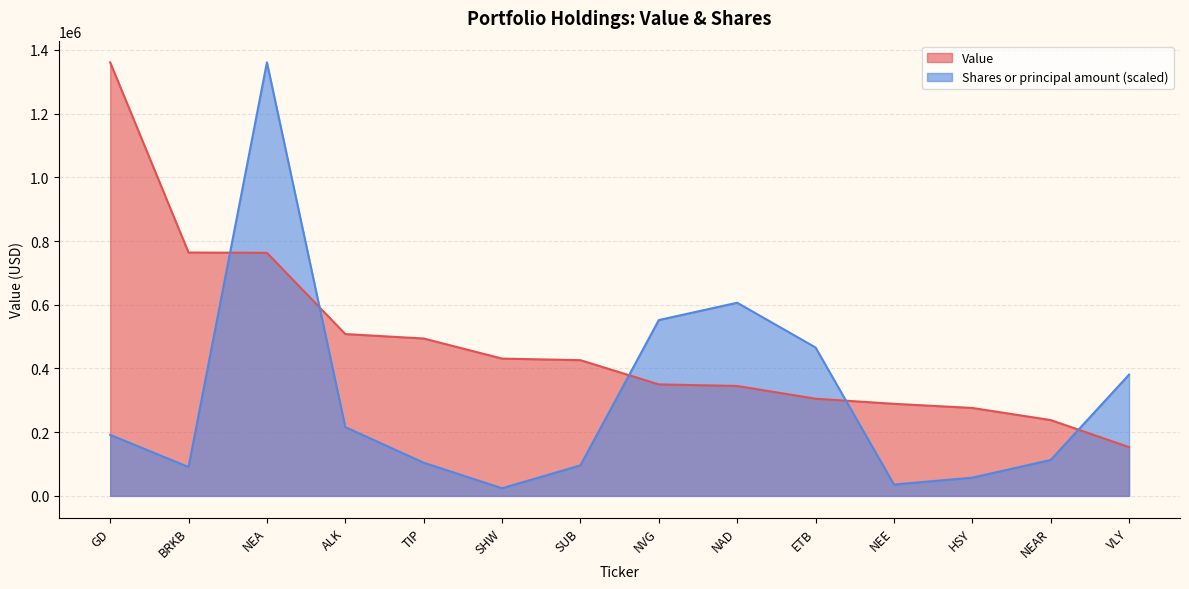

What value does the Value series have at VLY?

153000.0